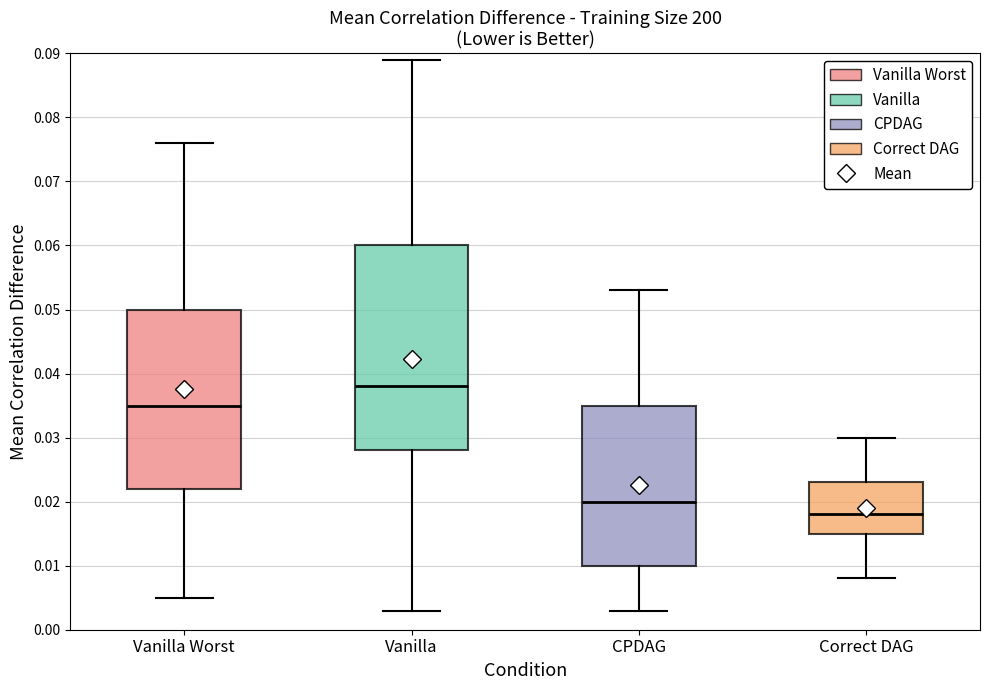

Reading left to right, read every box against the y-axis: the position of its median line, the range the box covers, and the ends of its whiskers. The values are not printed on the chart, so give them approximately, as read against the axis.

Vanilla Worst: median 0.035, box 0.022 to 0.050, whiskers 0.005 to 0.076
Vanilla: median 0.038, box 0.028 to 0.060, whiskers 0.003 to 0.089
CPDAG: median 0.020, box 0.010 to 0.035, whiskers 0.003 to 0.053
Correct DAG: median 0.018, box 0.015 to 0.023, whiskers 0.008 to 0.030